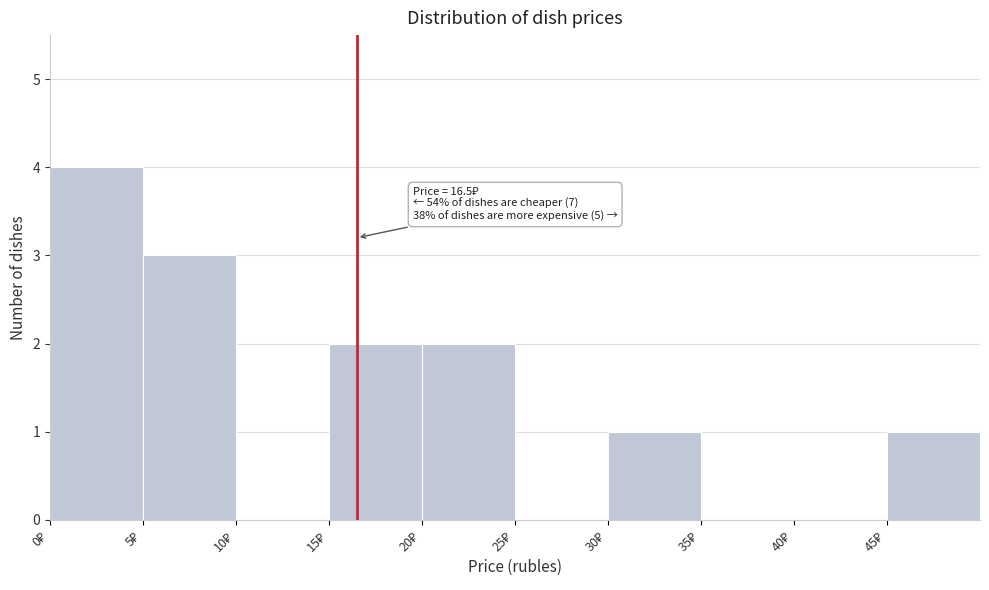

Over which range of the x-axis is the bar tallest?

0 to 5